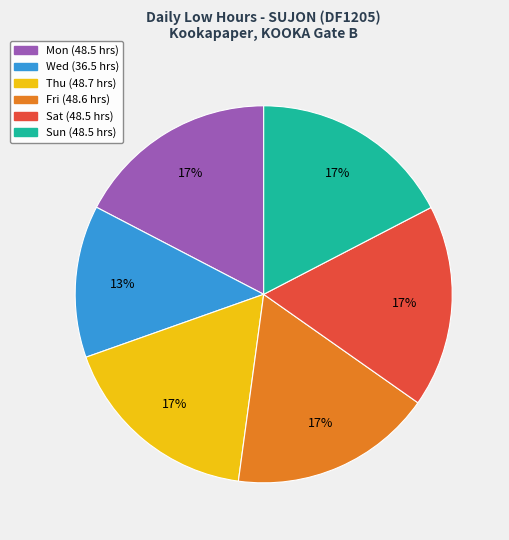

Does any single category account for the majority?

No